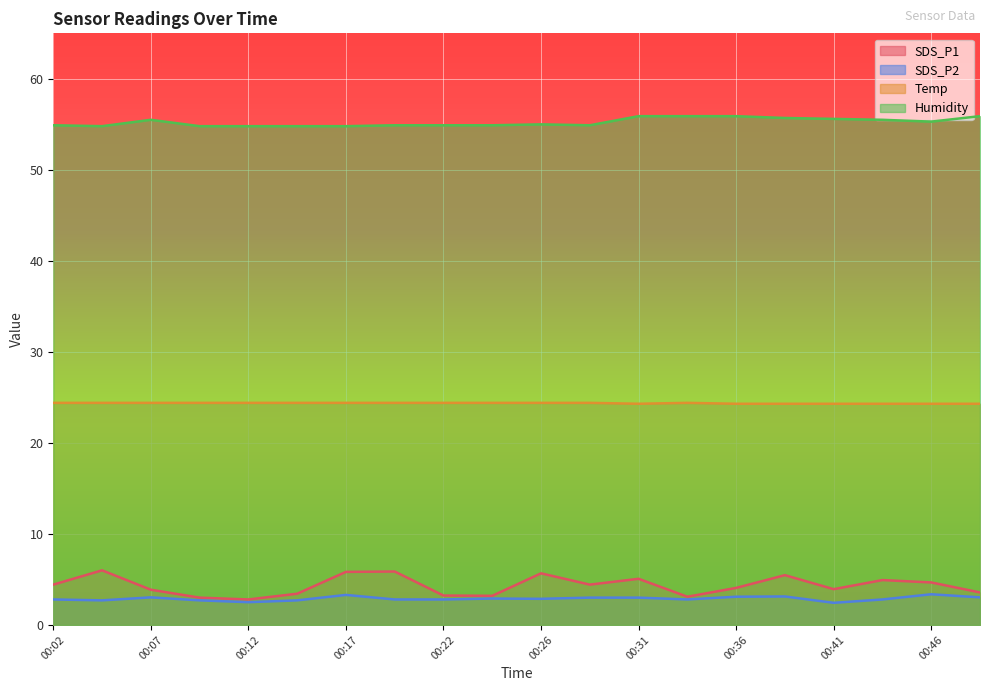

What is the smallest value displayed?

2.4